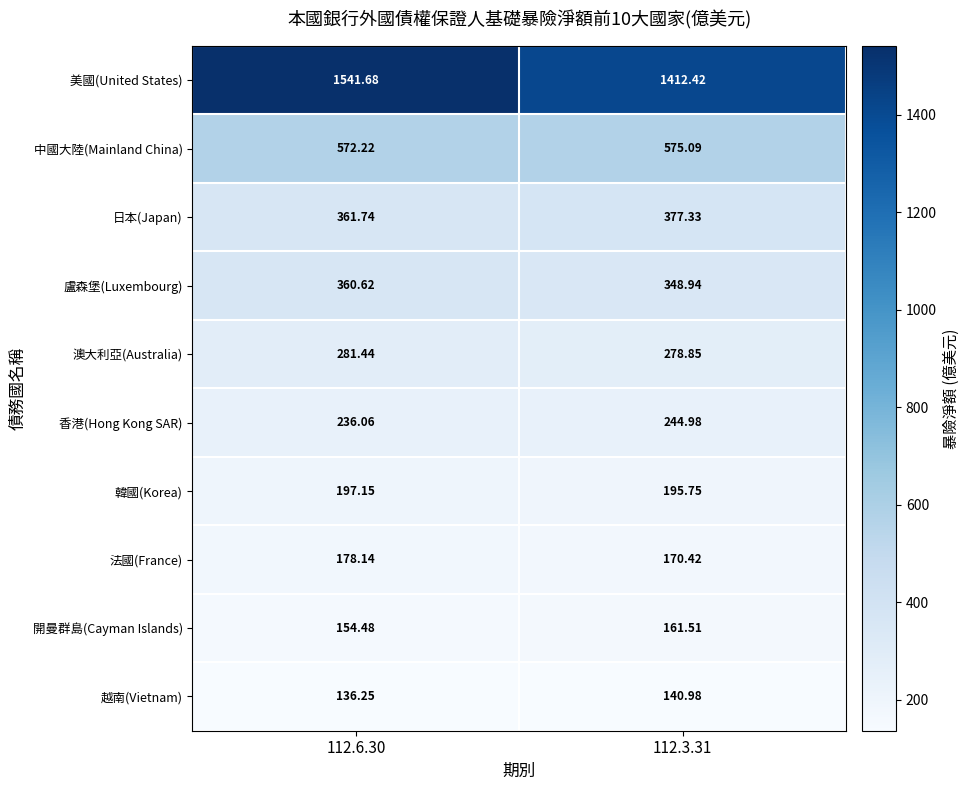

Count the number of categories in the chart.

2